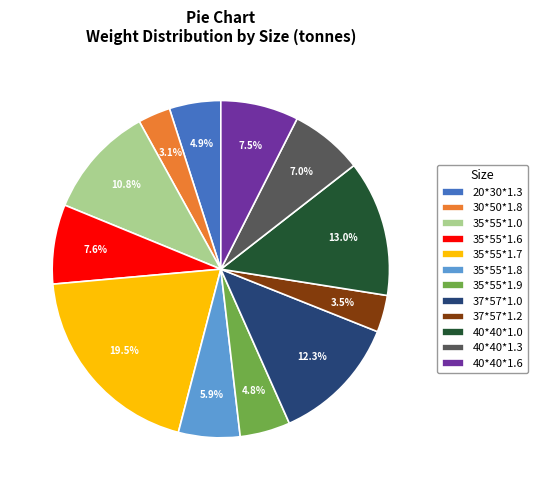

The 35*55*1.0 slice represents 1% of the pie. True or false?

False